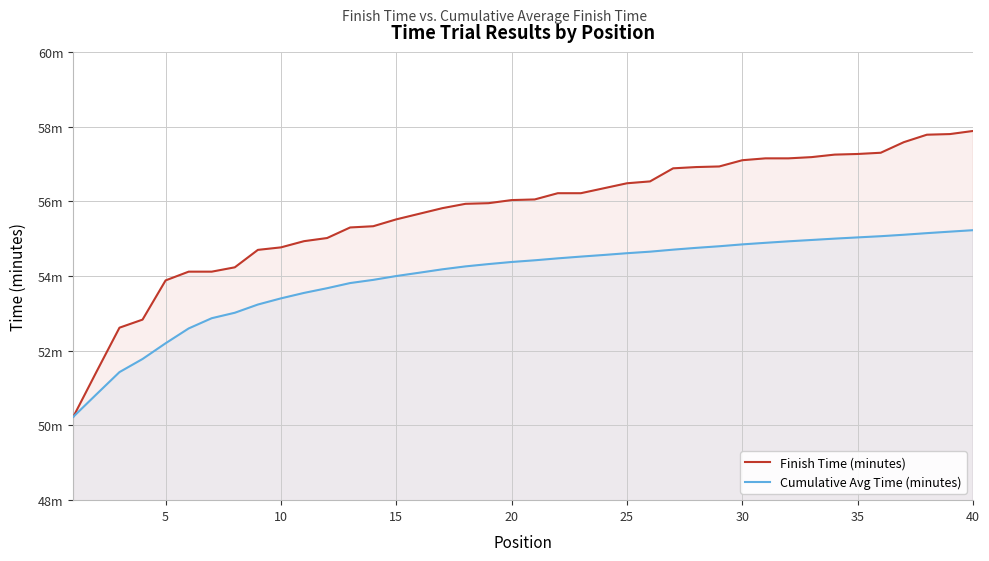

What are all the series names shown in the legend?

Finish Time (minutes), Cumulative Avg Time (minutes)